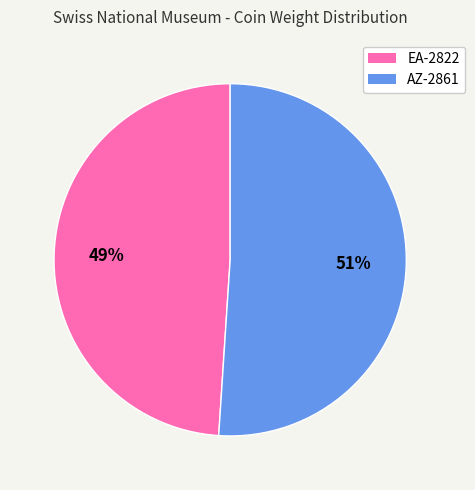

What is the largest slice in the pie chart?

AZ-2861